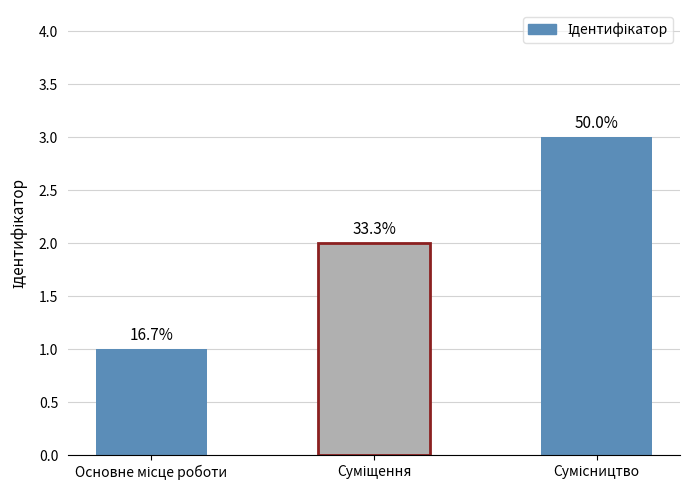

How many bars are there in total?

3